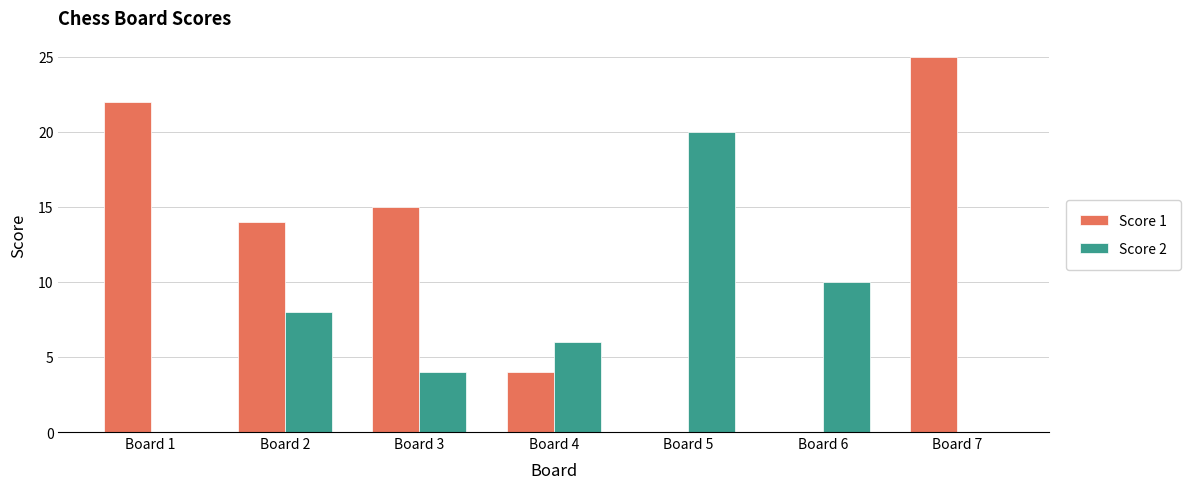

Reading left to right, transcribe all the data shown in this chart.

Score 1: 22	14	15	4	0	0	25
Score 2: 0	8	4	6	20	10	0